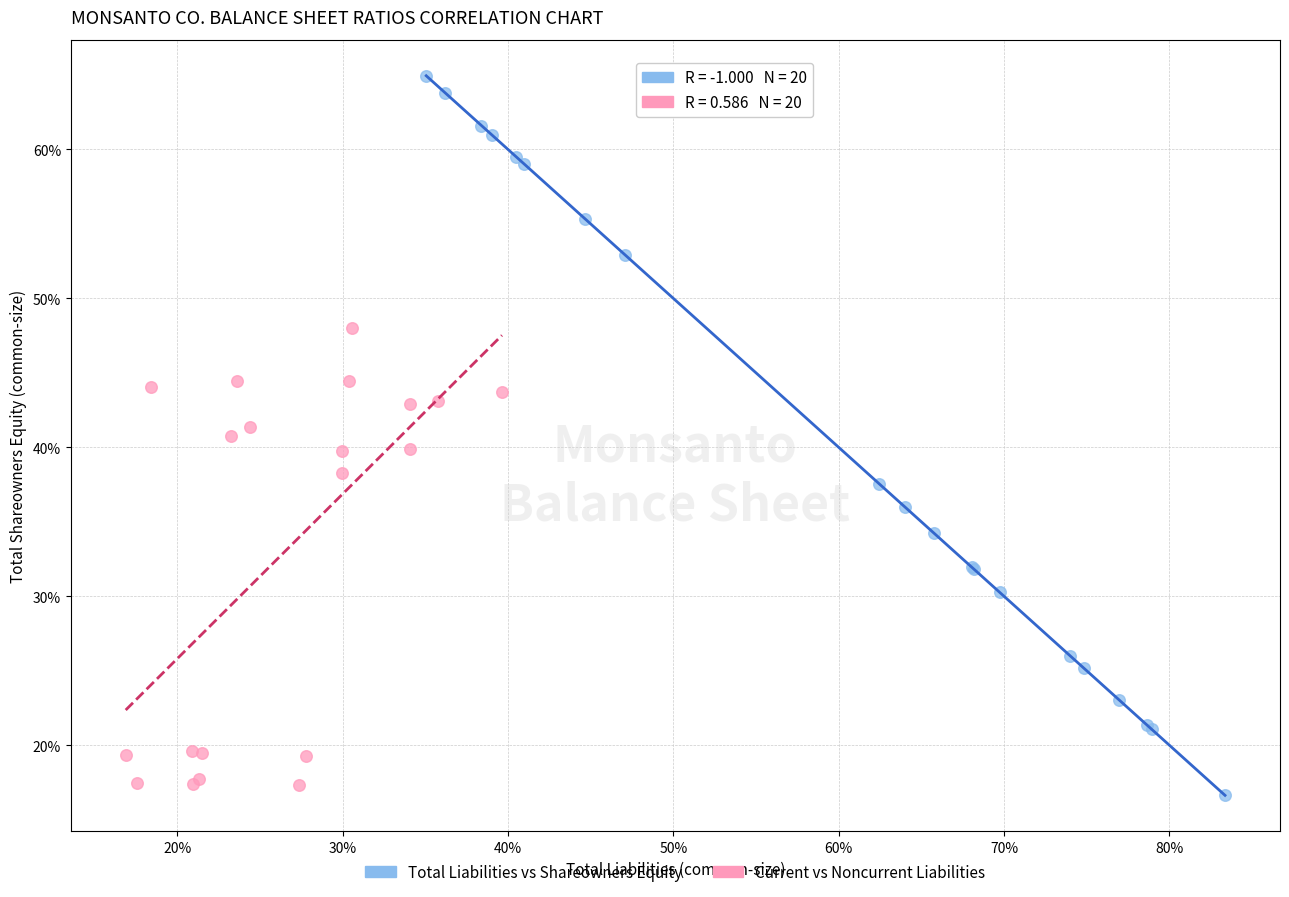

Which series reaches the minimum Y coordinate?

Total Liabilities vs Shareowners Equity